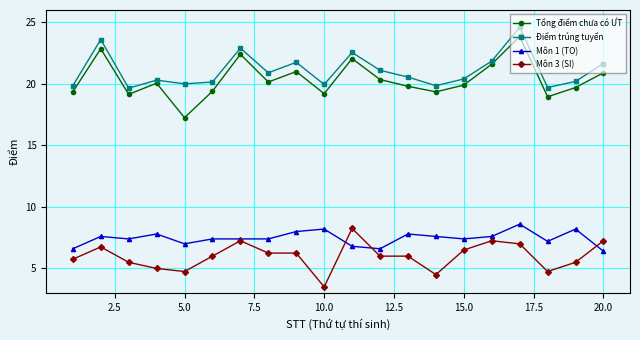

True or false: Môn 1 (TO) and Tổng điểm chưa có ƯT cross at least once.

False